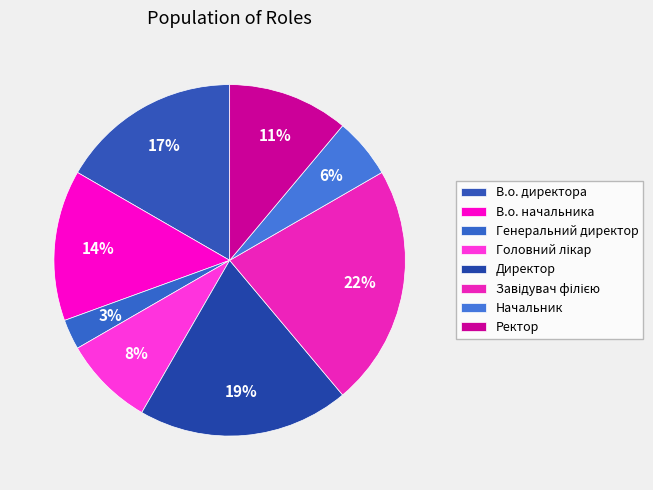

How many segments does this pie chart have?

8